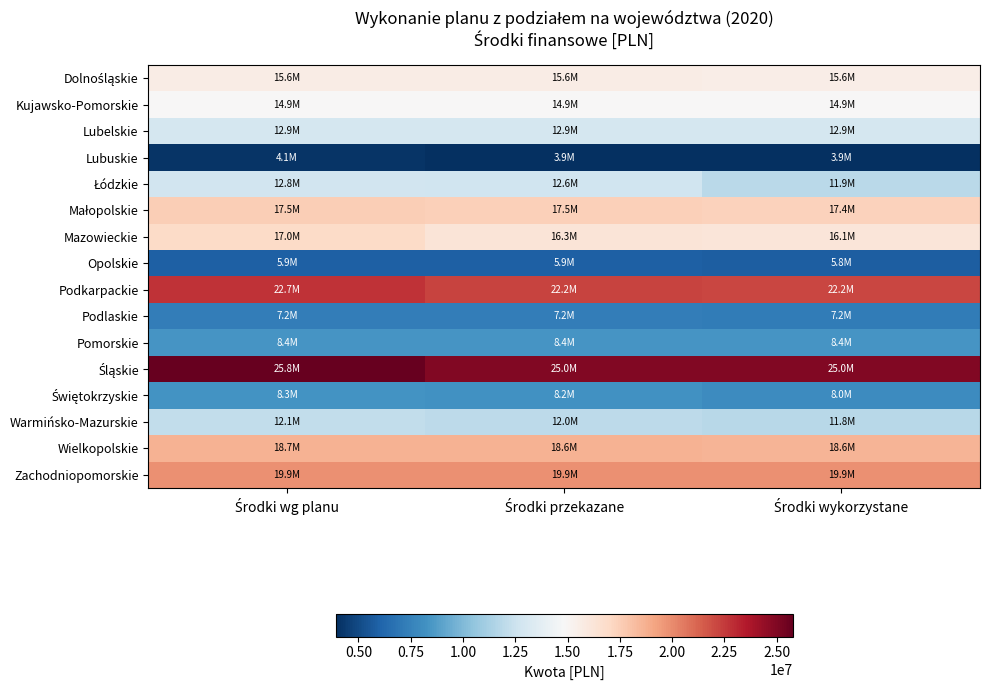

Rank the series by their maximum value, from highest to lowest.

Śląskie, Podkarpackie, Zachodniopomorskie, Wielkopolskie, Małopolskie, Mazowieckie, Dolnośląskie, Kujawsko-Pomorskie, Lubelskie, Łódzkie, Warmińsko-Mazurskie, Pomorskie, Świętokrzyskie, Podlaskie, Opolskie, Lubuskie